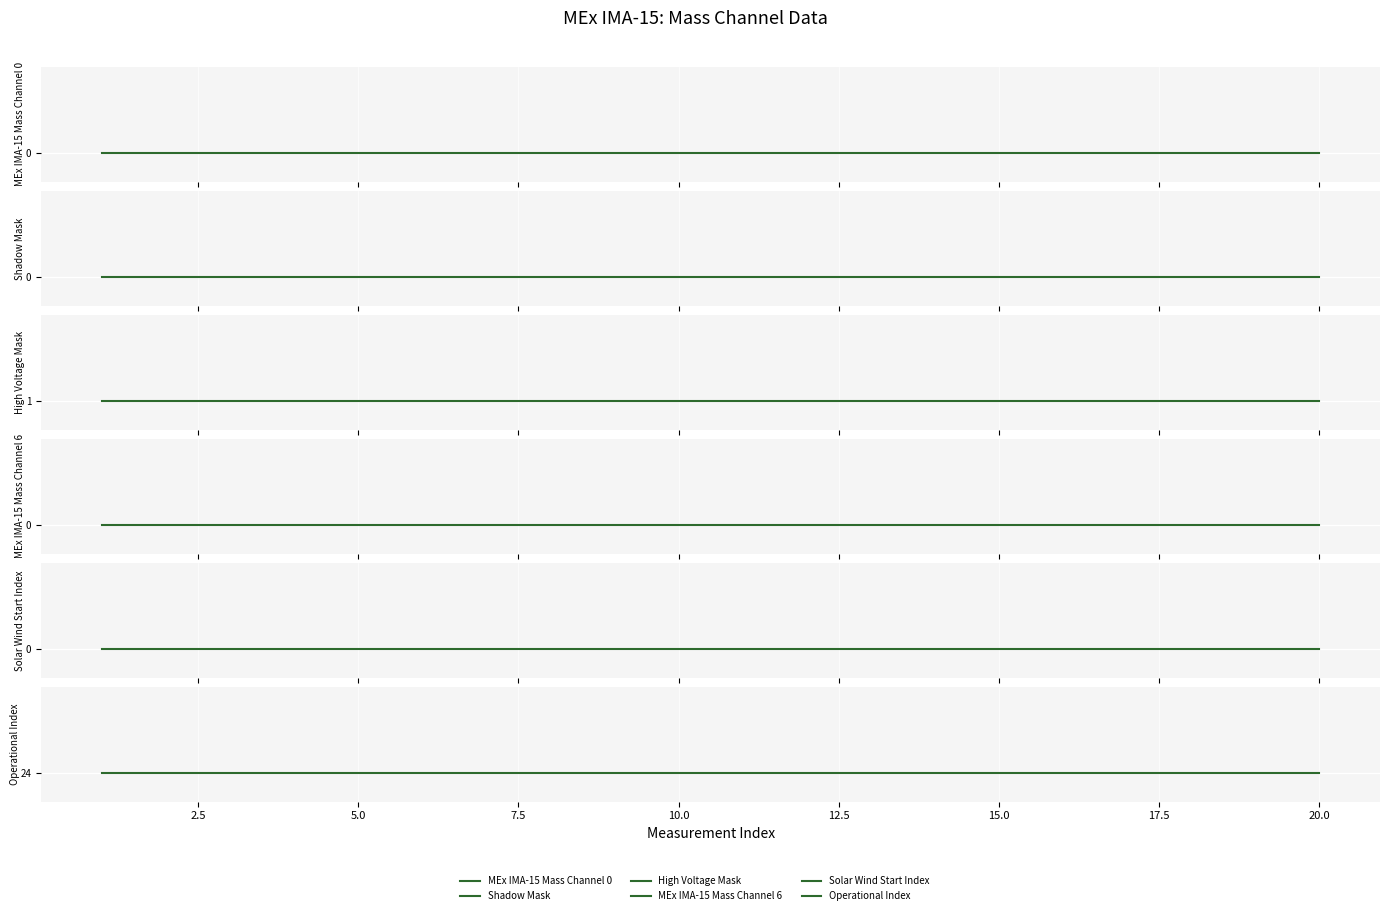

True or false: Solar Wind Start Index has more than 0 interior local peaks.

False